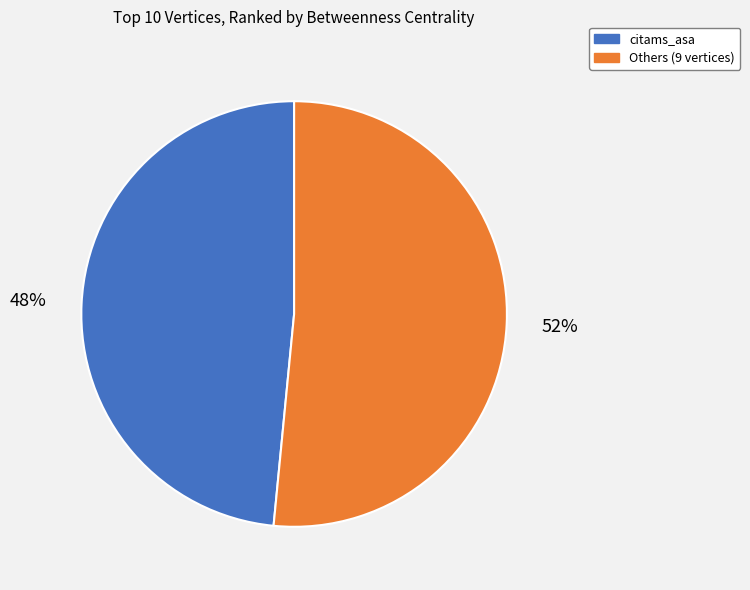

Is there any slice that represents more than half of the pie?

Yes